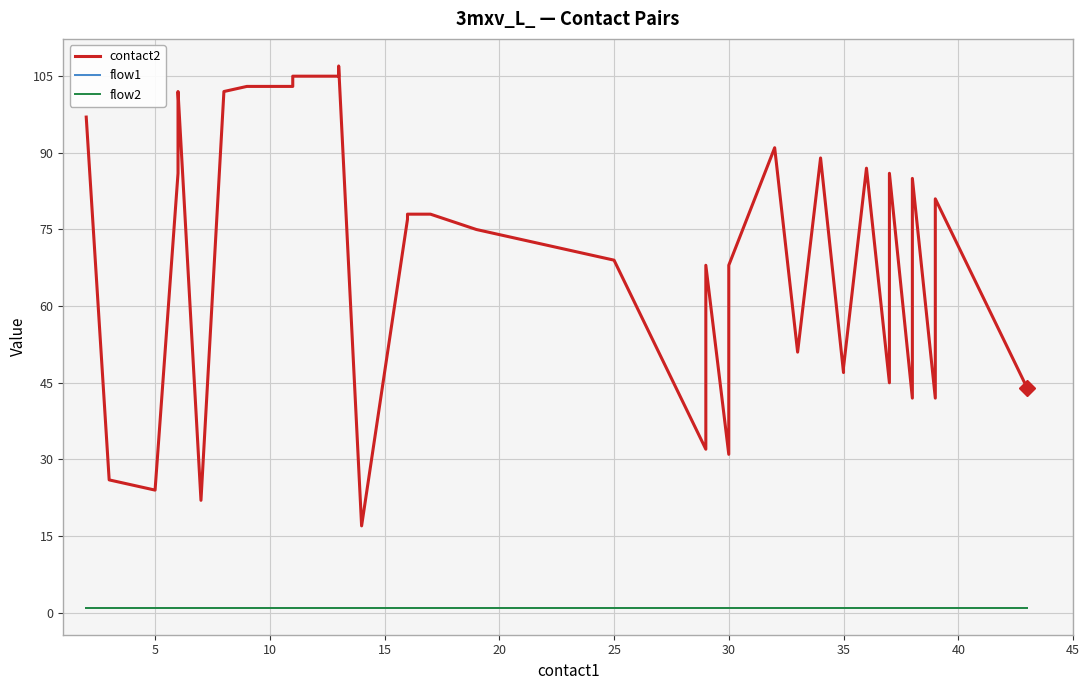

What is the minimum value for flow1?

1